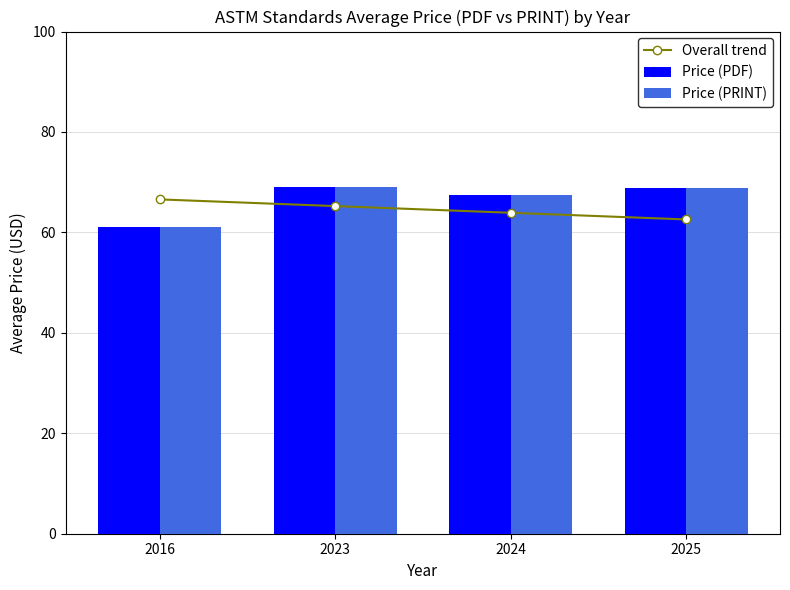

At which category does the chart reach its peak across all series?

2023